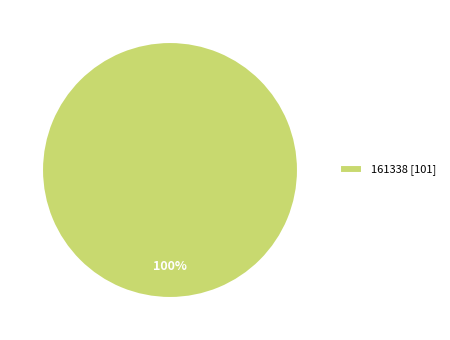

Is there a majority slice in this chart?

Yes